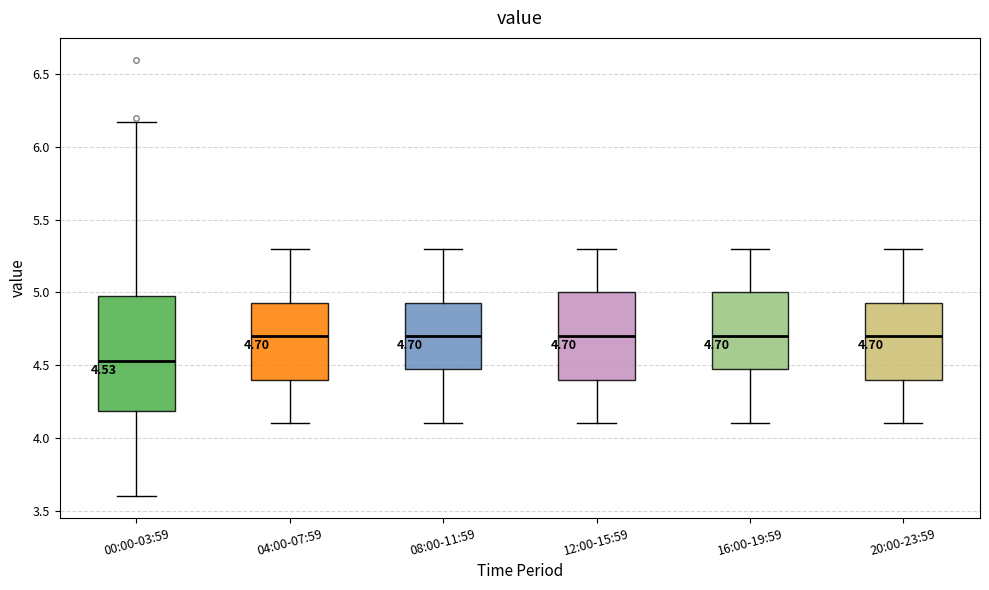

Comparing the boxes themselves (not the whiskers), which one is the tallest?

00:00-03:59